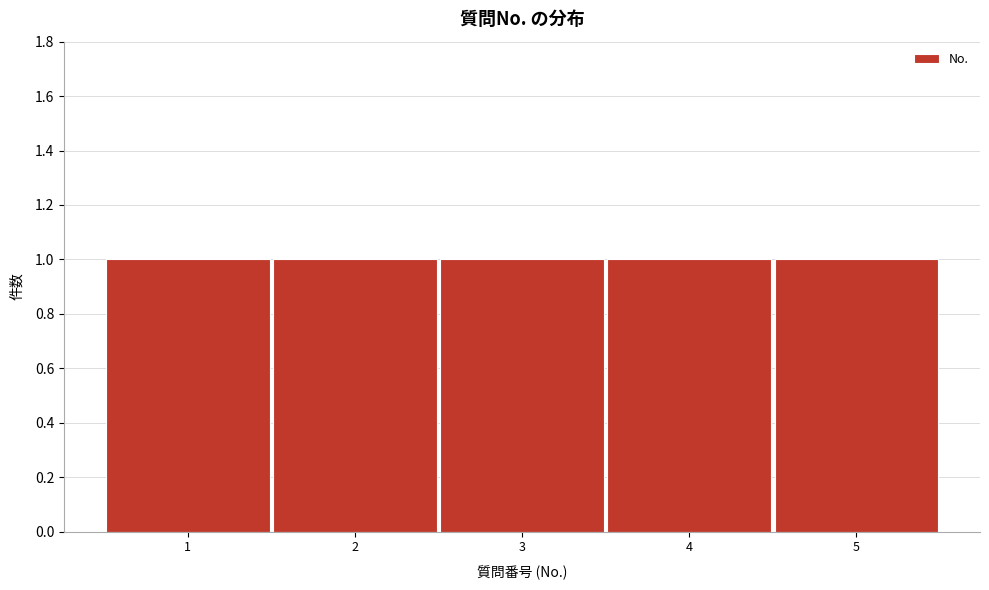

Reading left to right, transcribe this chart: for each bar, give the range it covers on the x-axis and its height. The values are not printed on the chart, so give them approximately, as read against the axis.

0.5 to 1.5: 1
1.5 to 2.5: 1
2.5 to 3.5: 1
3.5 to 4.5: 1
4.5 to 5.5: 1